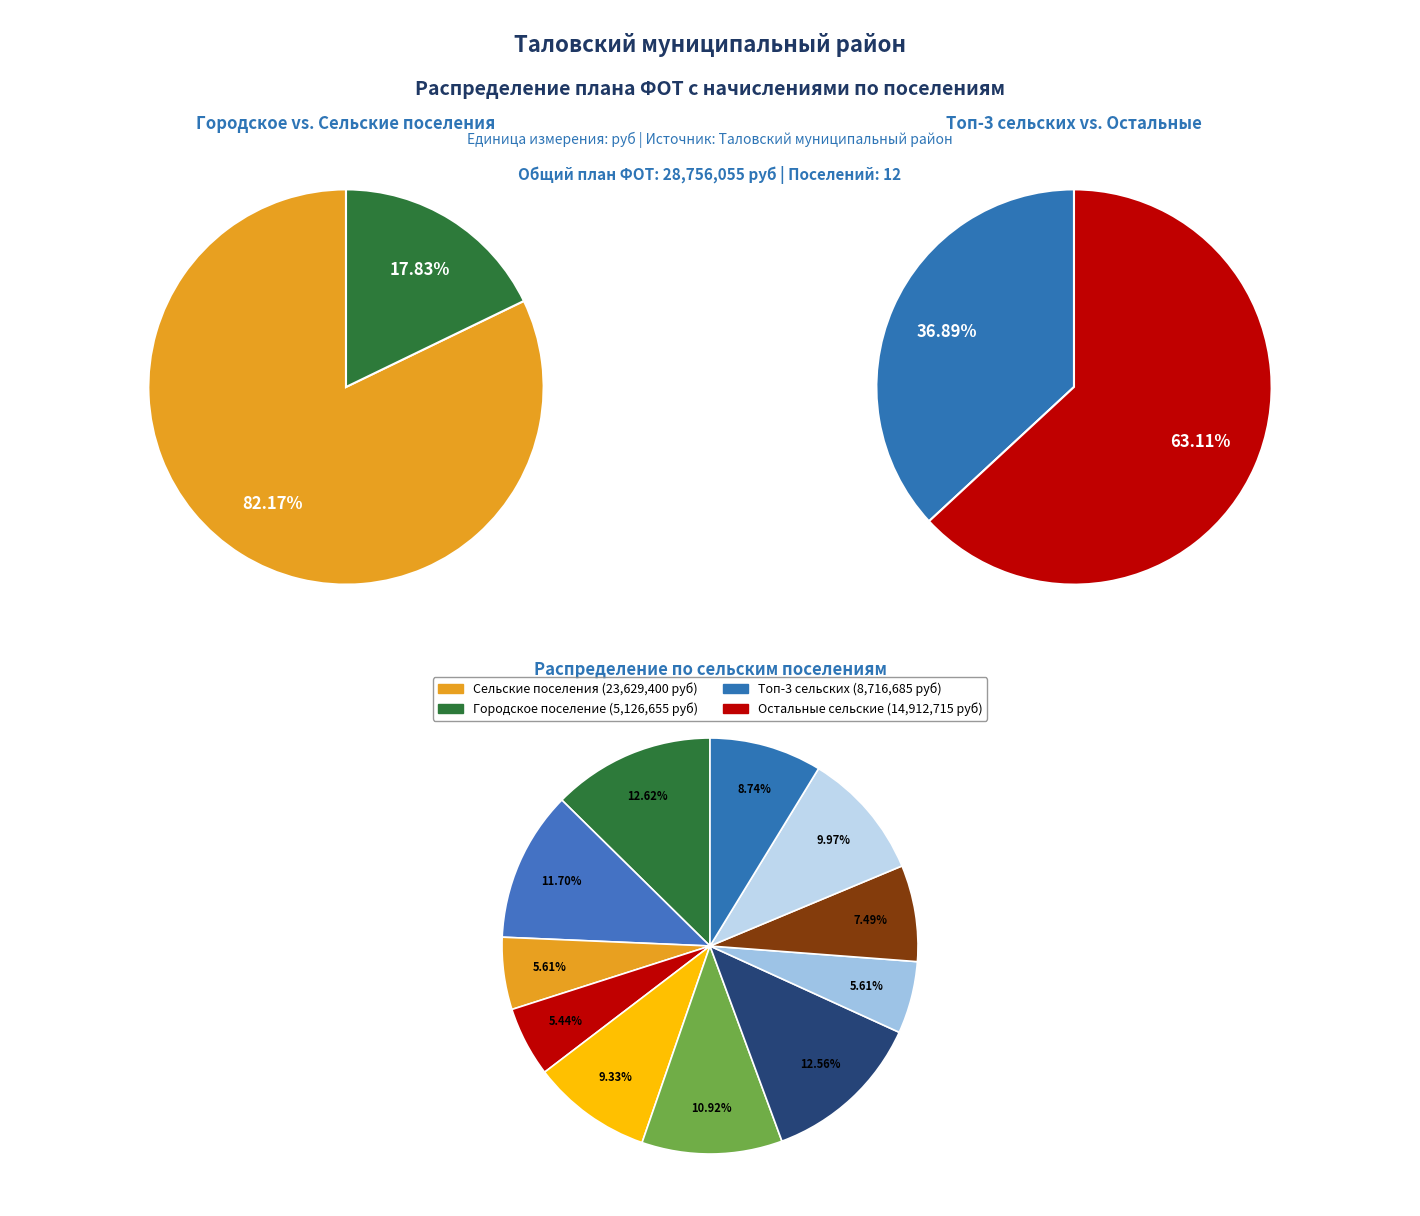

Approximately how many times larger is the value at Новочигольское compared to Орловское?

2.2